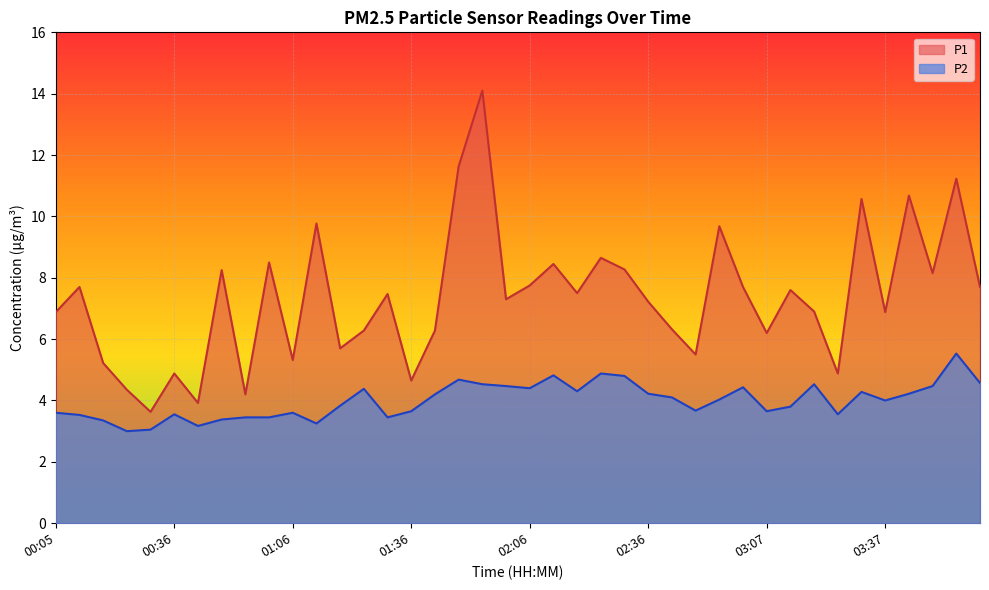

Which category has the highest value across all series?

01:54